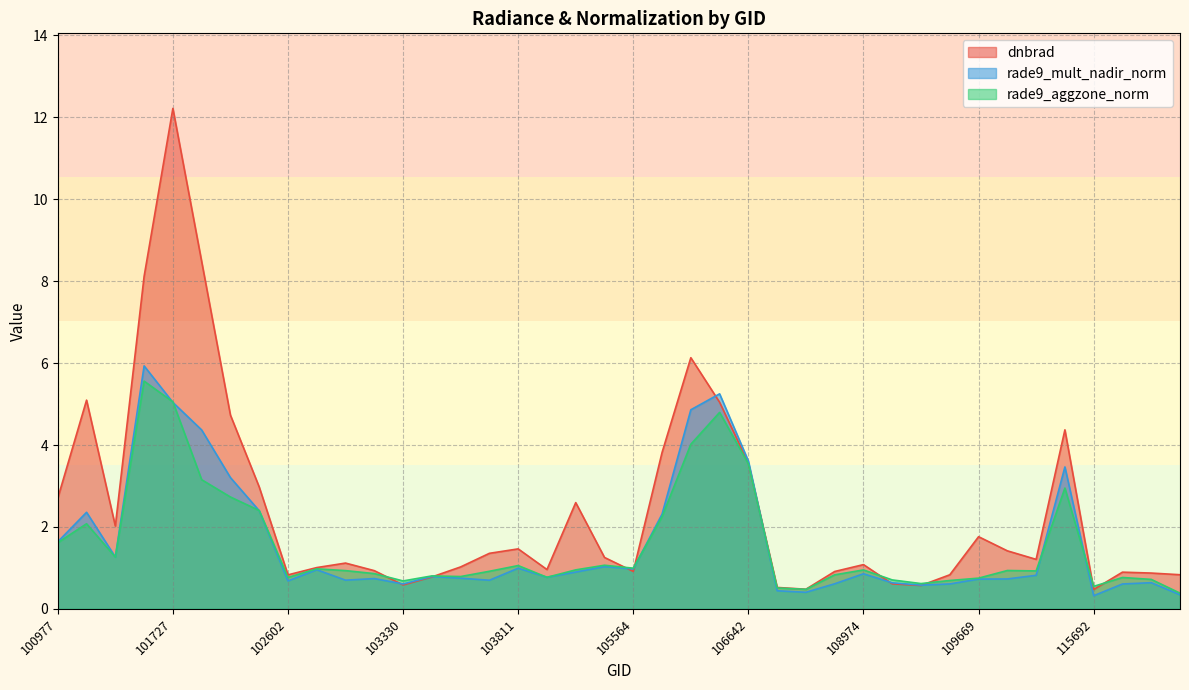

Where is the first local minimum for rade9_aggzone_norm?

101111